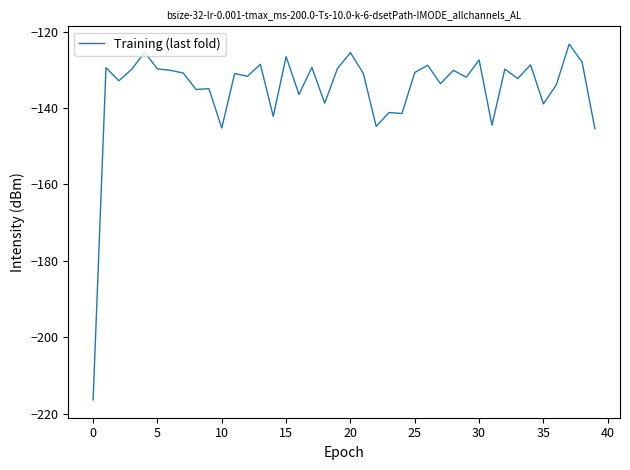

What is the maximum value shown in the chart?

-123.3